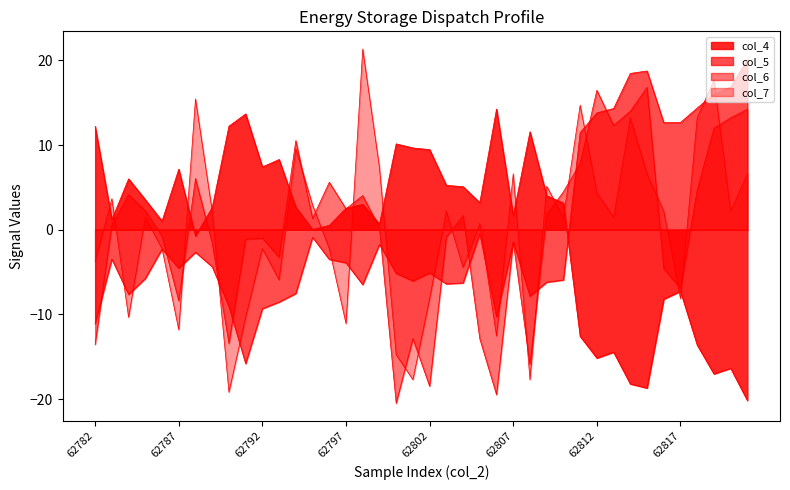

Reading right to left, transcribe all the data shown in this chart.

col_4: -20.1	-16.3	-17.0	-13.6	-7.3	-8.2	-18.7	-18.2	-14.4	-15.1	-12.6	3.2	4.0	11.6	1.7	14.2	3.2	5.1	5.2	9.5	9.7	10.1	0.7	3.0	2.5	0.5	0.0	2.7	8.3	7.4	13.7	12.2	2.6	-0.7	7.2	1.0	3.6	6.0	1.2	12.2
col_5: 20.1	16.9	16.0	14.4	12.7	12.6	18.7	18.5	14.3	13.8	11.5	-5.9	-6.2	-7.8	-1.4	-10.3	-0.5	-6.3	-6.4	-5.1	-6.0	-5.1	-1.7	-6.5	-3.9	-3.5	-0.9	-7.5	-8.5	-9.3	-15.8	-9.0	-4.4	-2.7	-4.5	-2.3	-5.7	-7.6	-3.5	-11.1
col_6: 14.2	13.2	12.0	4.7	-6.9	-4.6	16.8	14.0	12.3	16.5	7.8	4.5	1.8	-15.9	-1.4	-19.5	-12.9	1.7	-0.9	-18.5	-12.9	-20.5	0.2	4.0	2.5	5.6	1.4	10.5	-3.2	-1.0	-1.1	-13.4	-1.6	6.1	-8.4	-0.8	2.2	4.2	0.6	-13.5
col_7: 6.6	2.2	17.7	13.2	-8.1	2.2	6.6	13.2	1.5	4.4	14.7	1.5	5.1	-17.7	6.6	-12.5	0.7	-4.4	2.2	-8.1	-17.7	-14.7	7.3	21.3	-11.1	-2.2	2.9	9.6	-5.9	-2.2	-10.3	-19.2	2.2	15.4	-11.8	-2.2	1.5	-10.3	3.7	-3.7